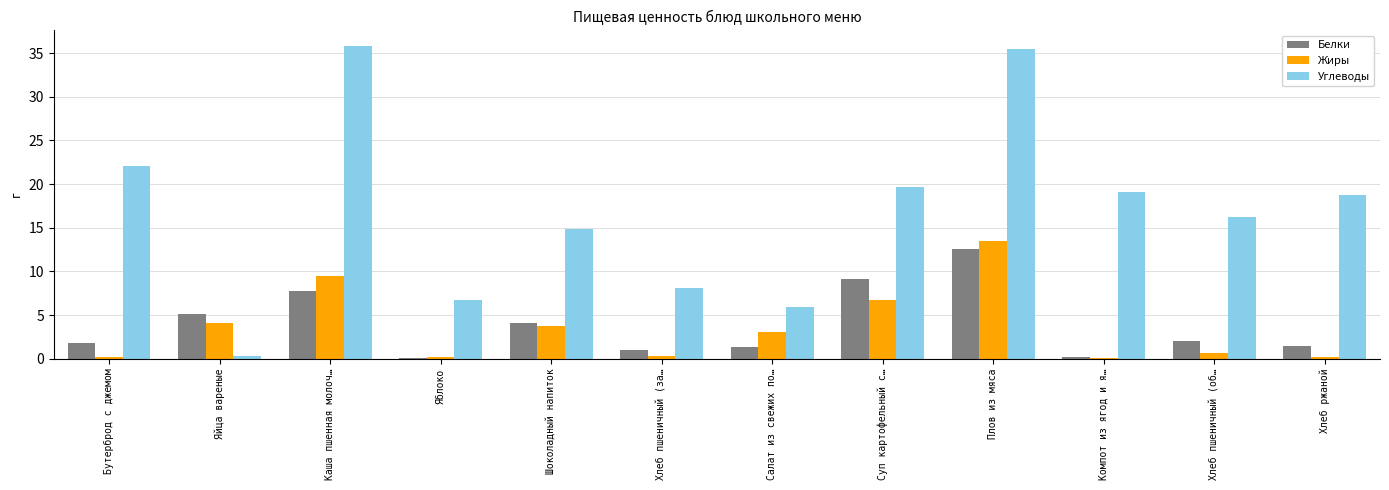

What is the greatest value displayed?

35.8